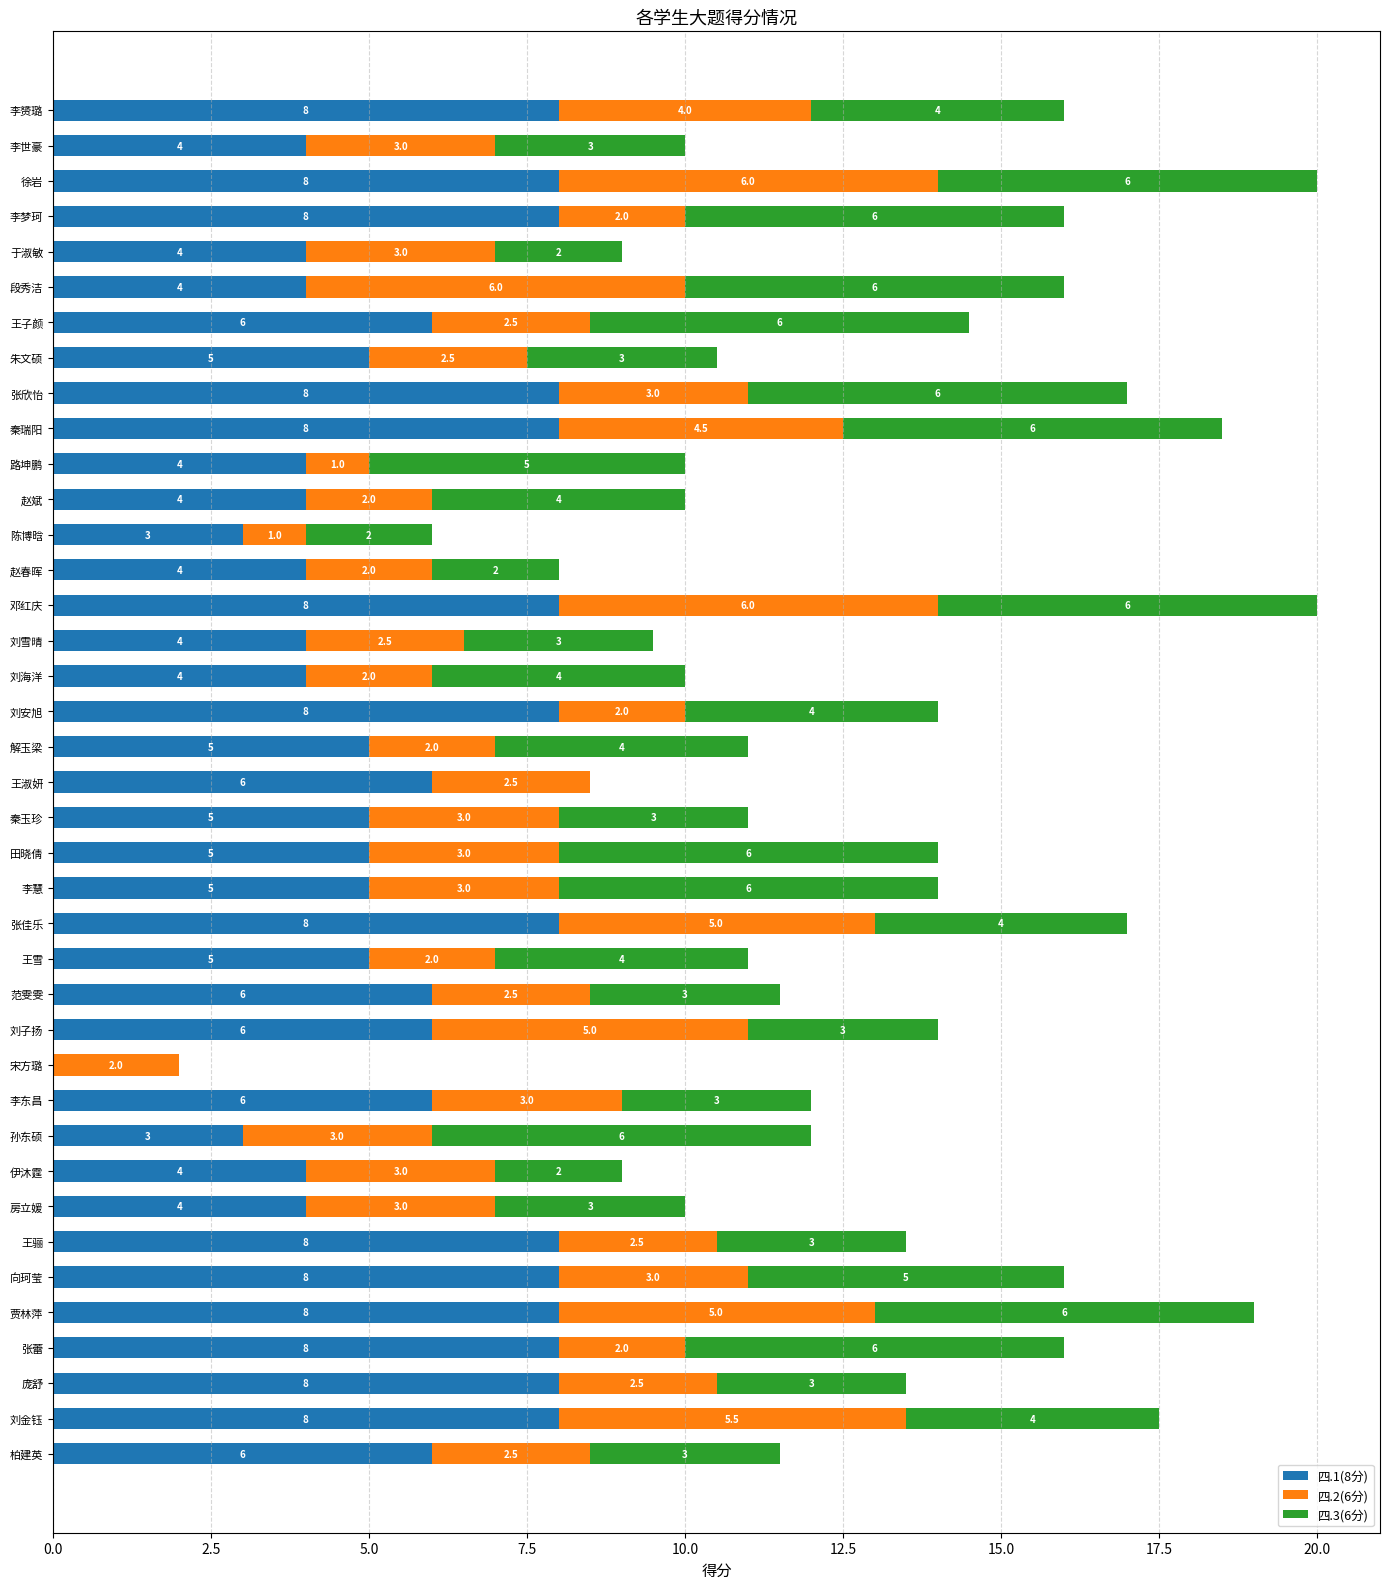

What is the sum of the 四.1(8分) values at 秦玉珍 and 贾林萍?

13.0